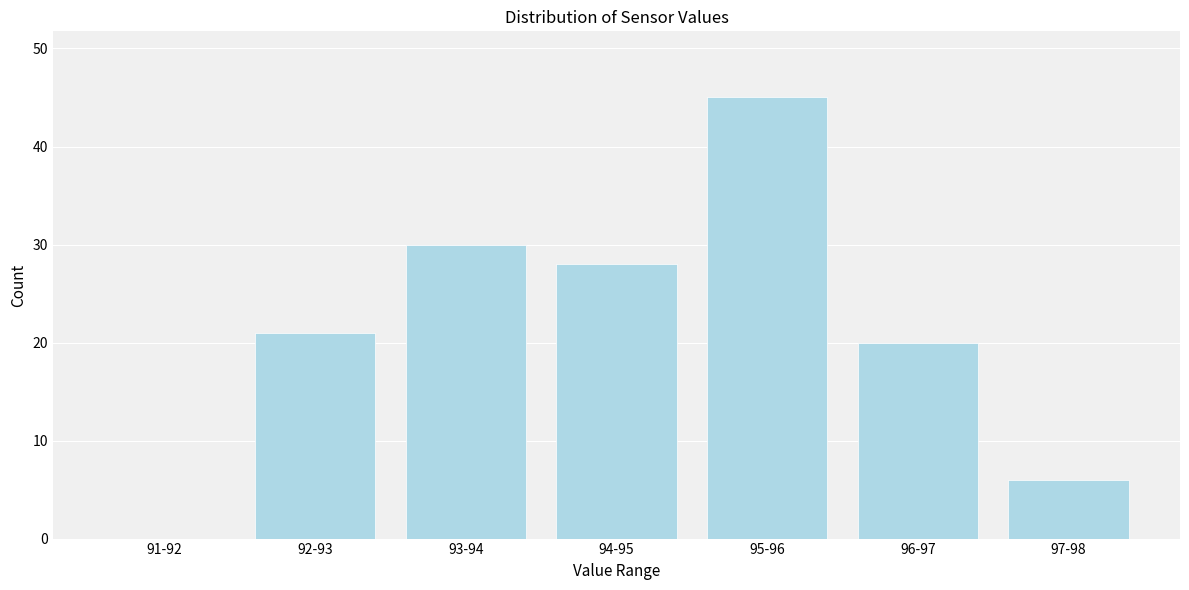

Reading right to left, list all the values displayed in this chart.

97-98=6	96-97=20	95-96=45	94-95=28	93-94=30	92-93=21	91-92=0